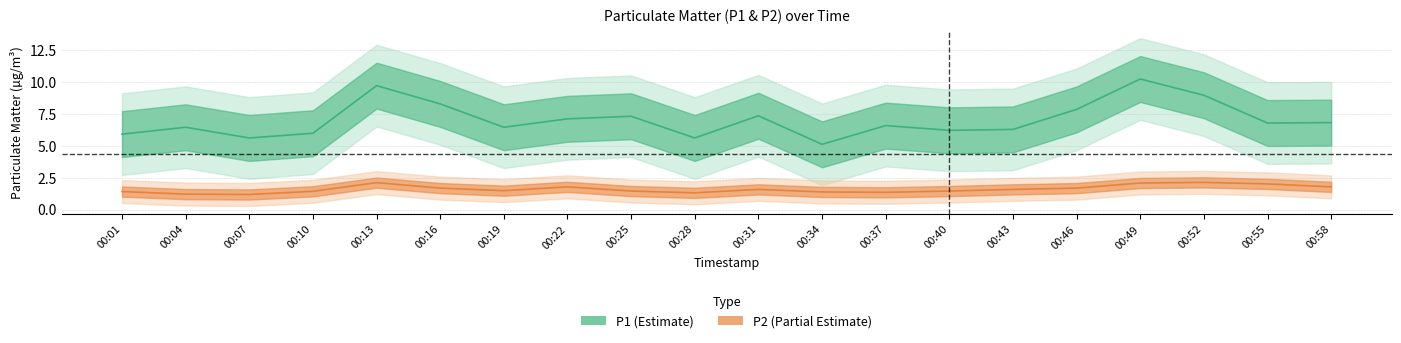

Which category has the highest value across all series?

00:49